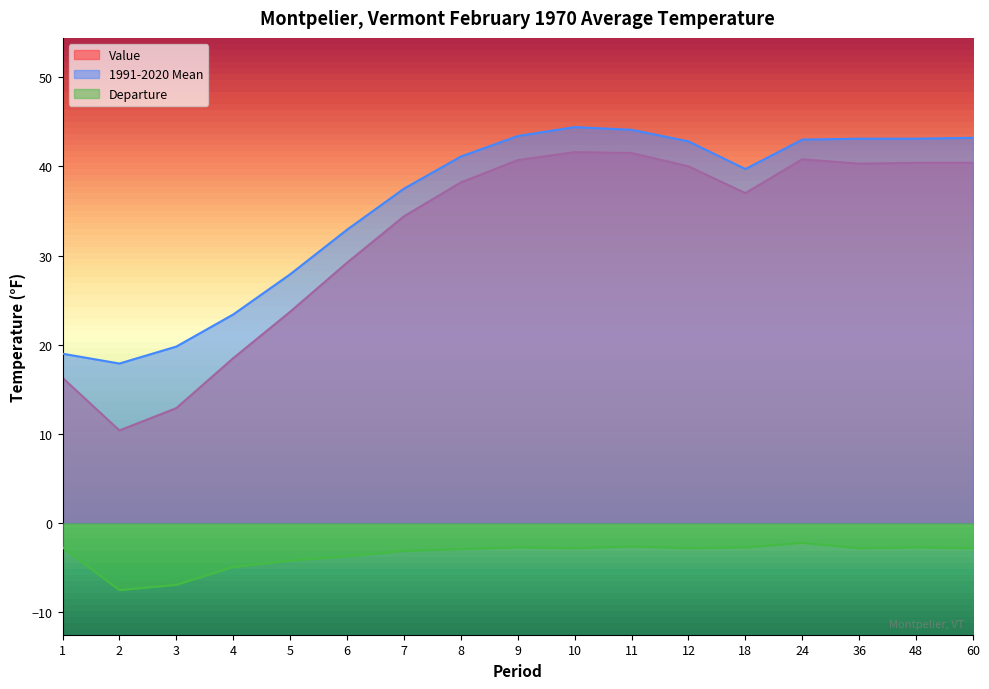

True or false: 1991-2020 Mean has a value of 32.9 at 6.

True